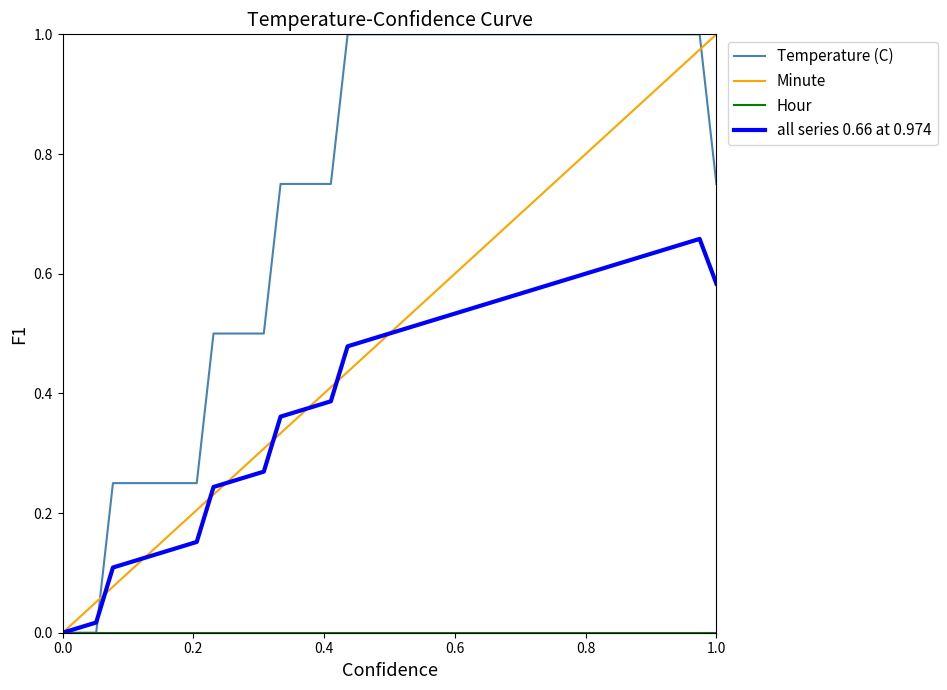

Which series has the largest total across all categories?

Temperature (C)